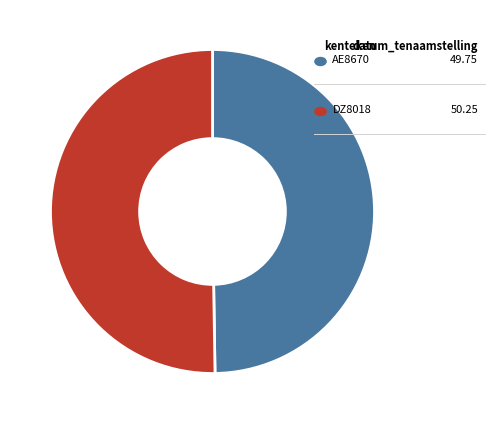

Count the number of slices in the pie.

2